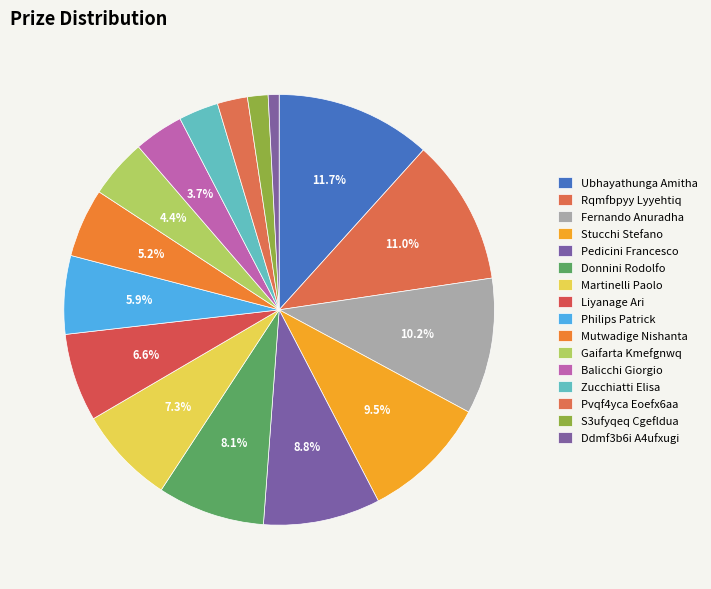

What percentage is the Pvqf4yca Eoefx6aa slice, to the nearest percent?

2%